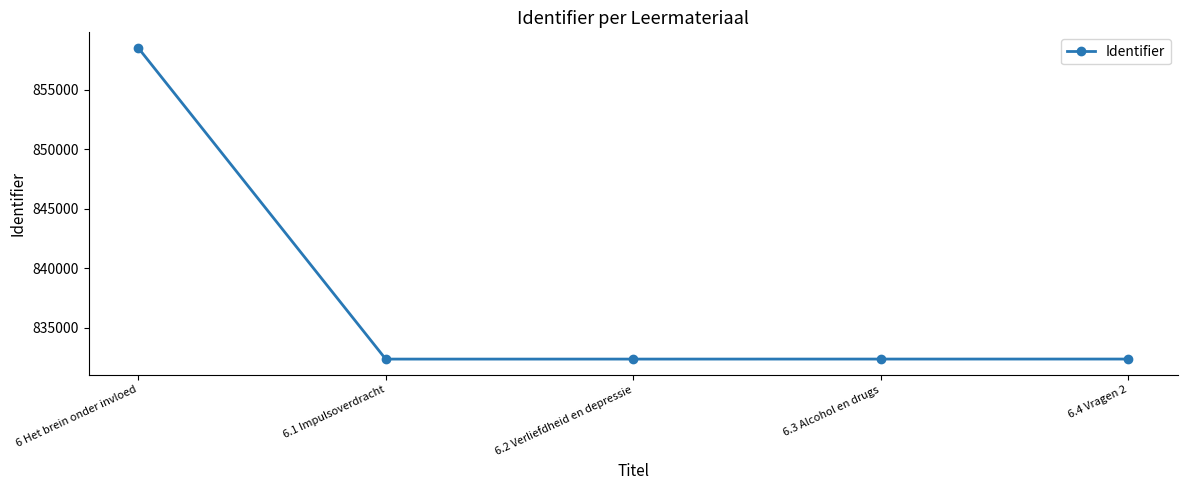

How many distinct data groups are displayed?

1